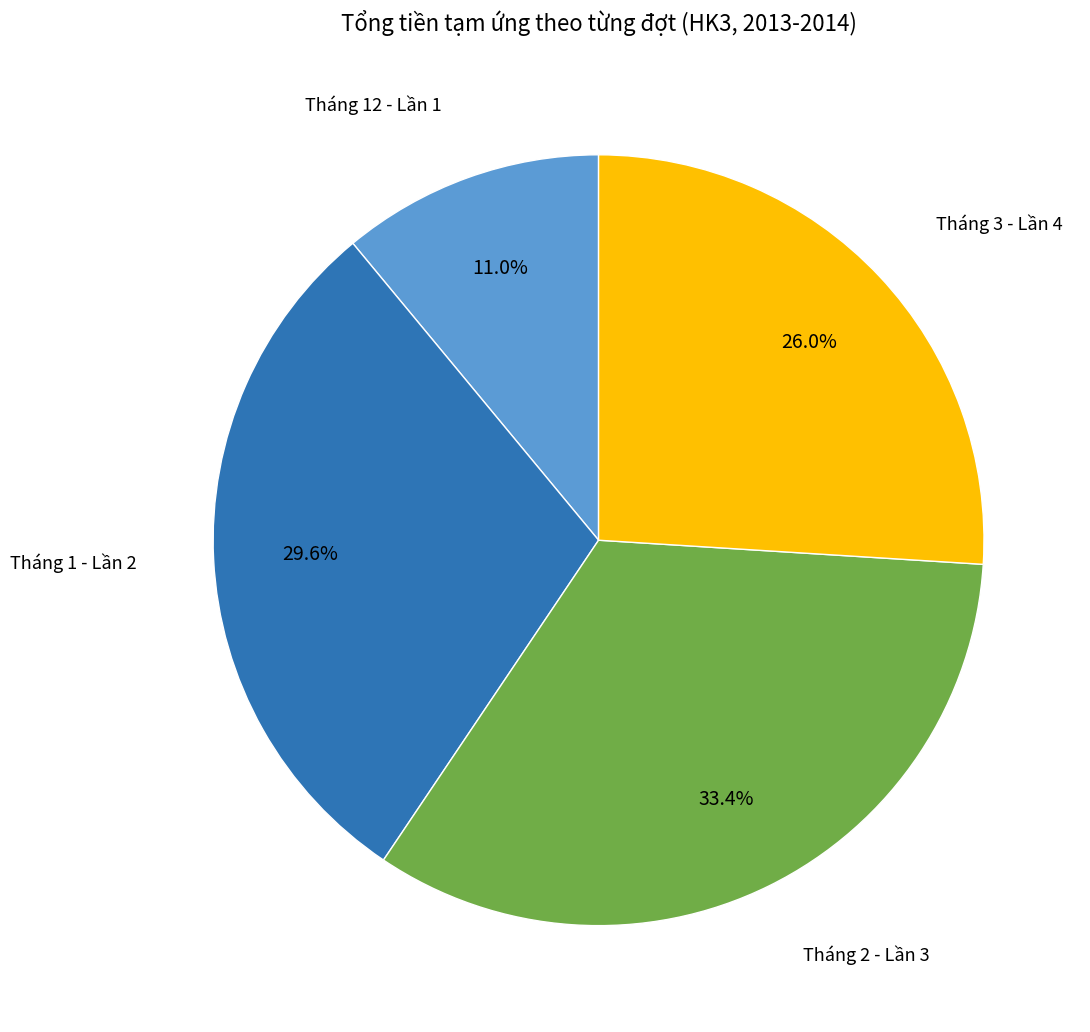

Does any single category account for the majority?

No